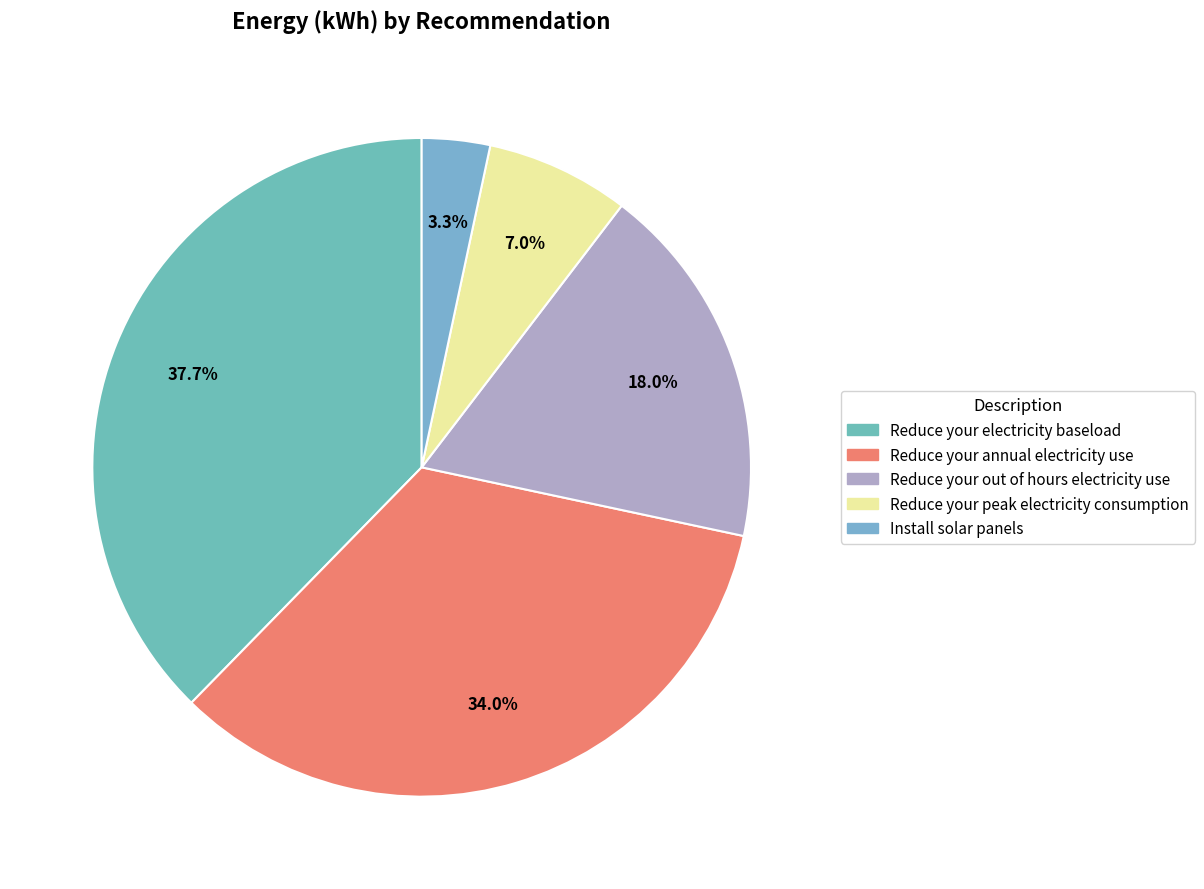

Which slice is the smallest?

Install solar panels